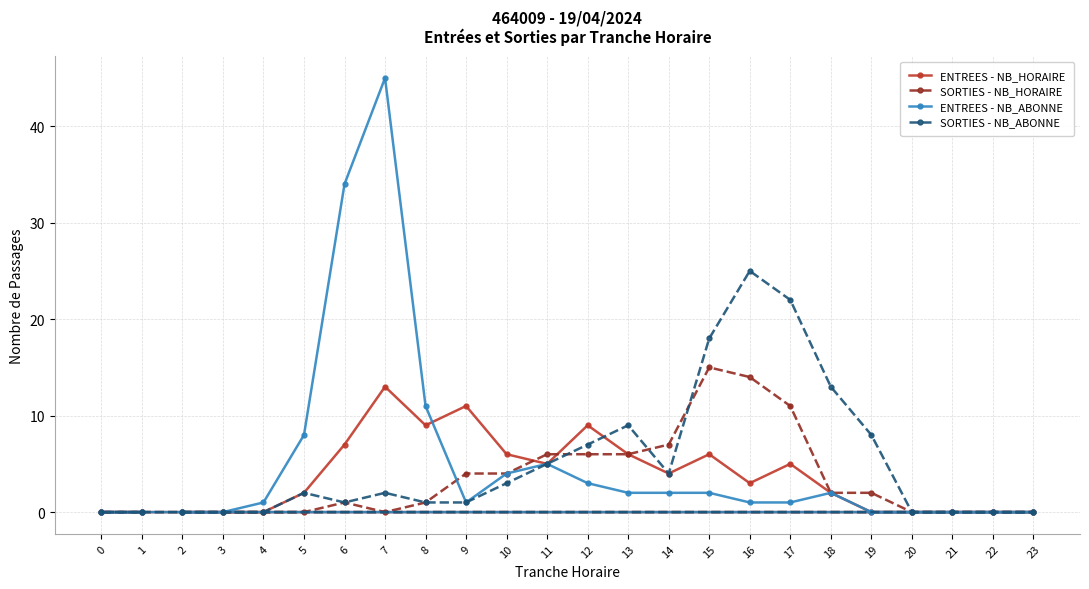

After their last crossing, which series has the higher values: ENTREES - NB_HORAIRE or SORTIES - NB_ABONNE?

SORTIES - NB_ABONNE